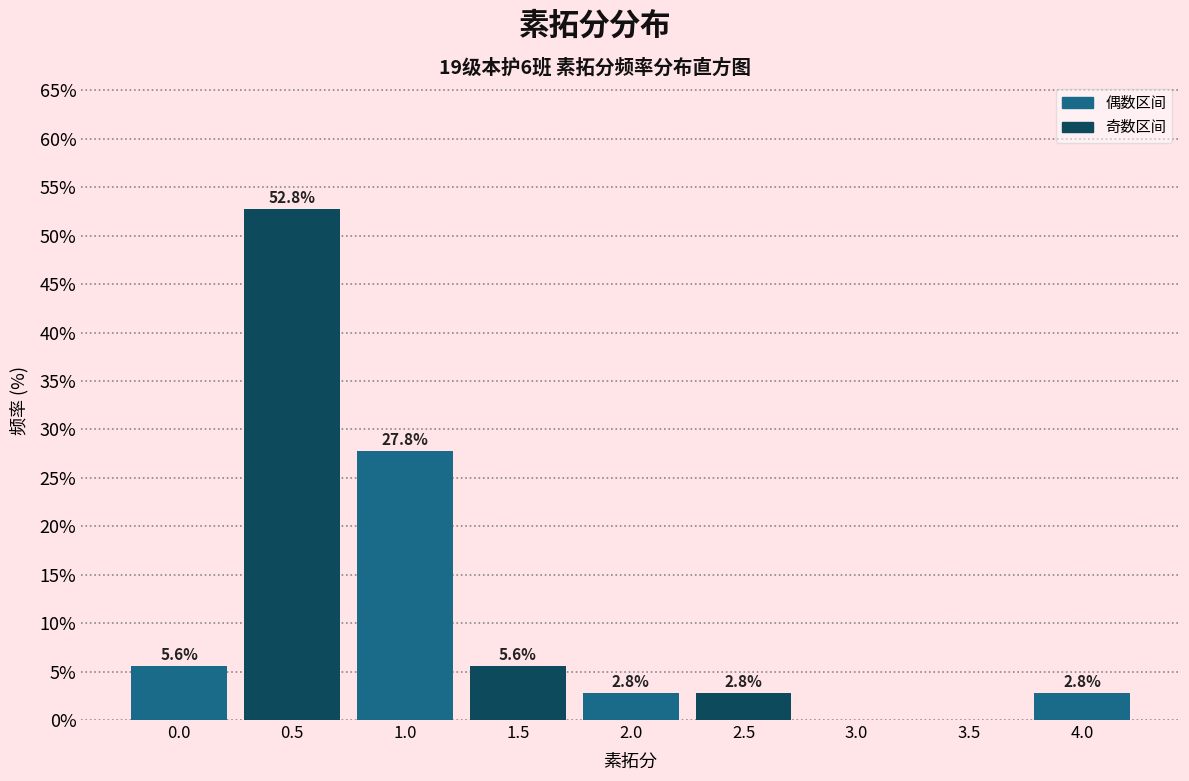

Reading left to right, list all the values displayed in this chart.

0.0=5.6	0.5=52.8	1.0=27.8	1.5=5.6	2.0=2.8	2.5=2.8	3.0=0.0	3.5=0.0	4.0=2.8